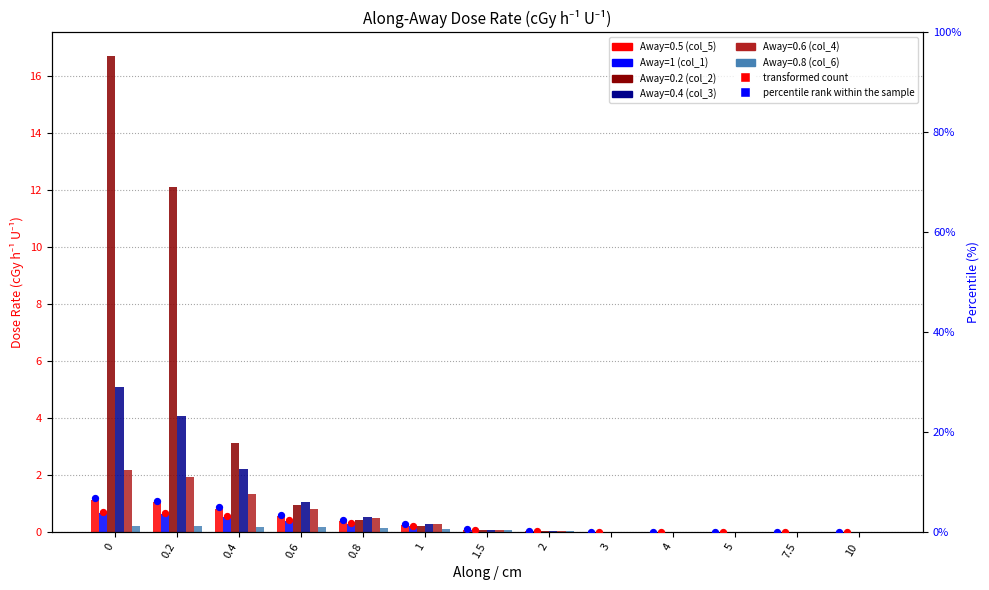

Which series reaches the minimum Y coordinate?

Away=1 (col_1)